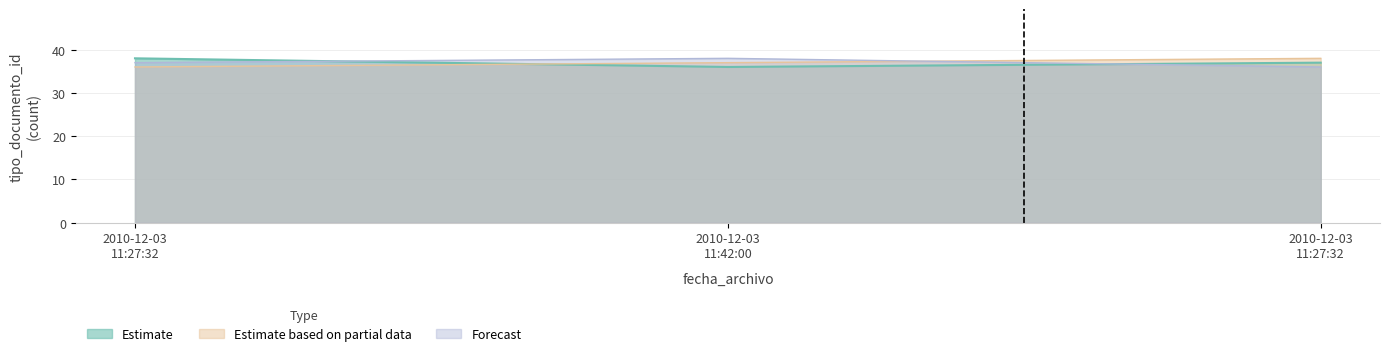

Between 2010-12-03 11:27:32 and 2010-12-03 11:42:00, which series saw the biggest shift?

Estimate